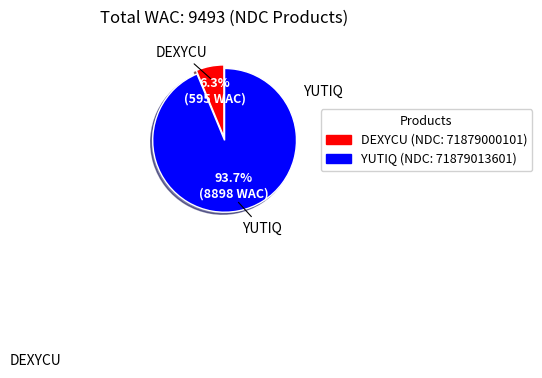

Is there any slice that represents more than half of the pie?

Yes